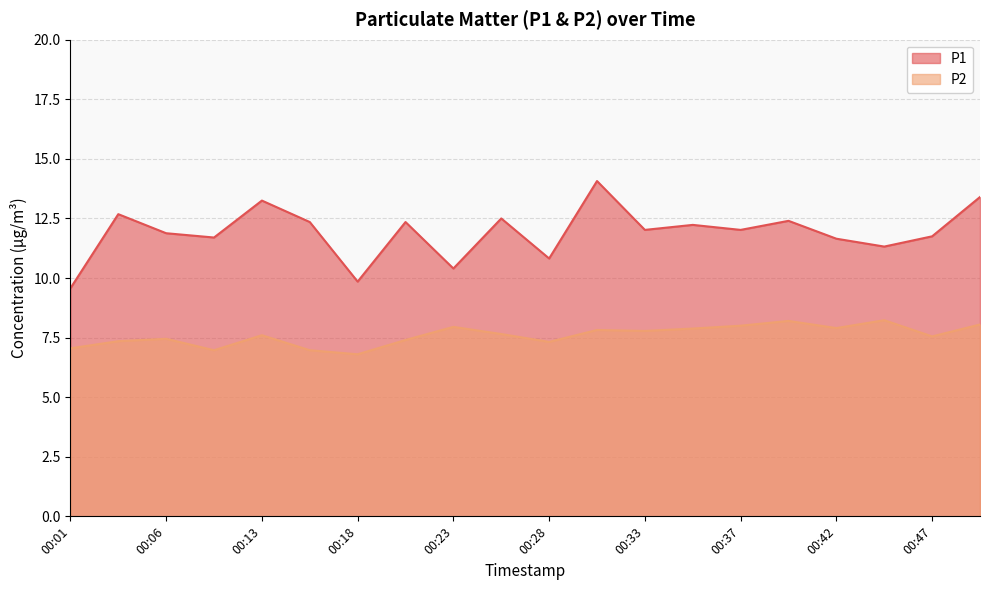

What is the value of the P1 point at the 19th from the left?

11.8